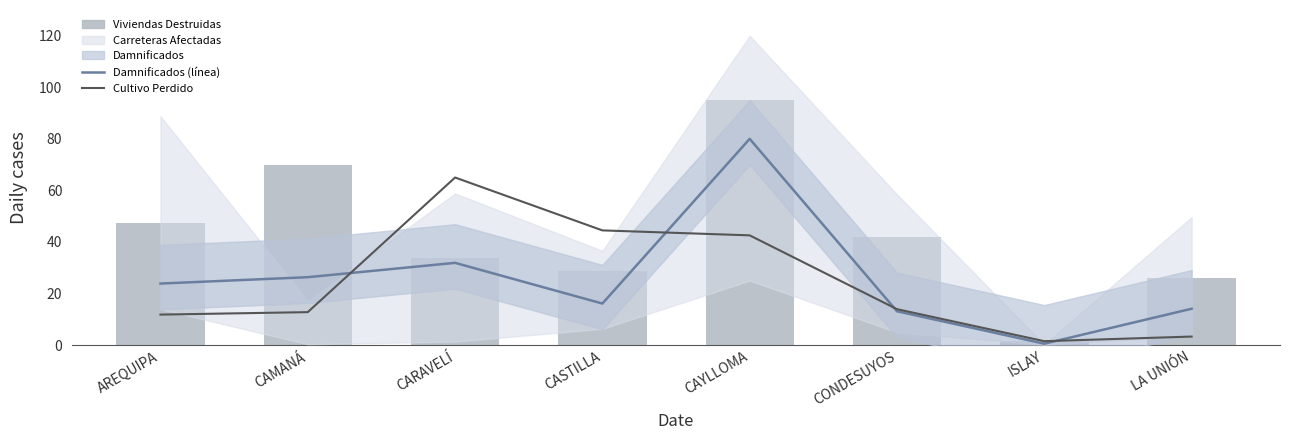

Which series has the largest range (max minus min)?

VIVIENDAS_DESTR